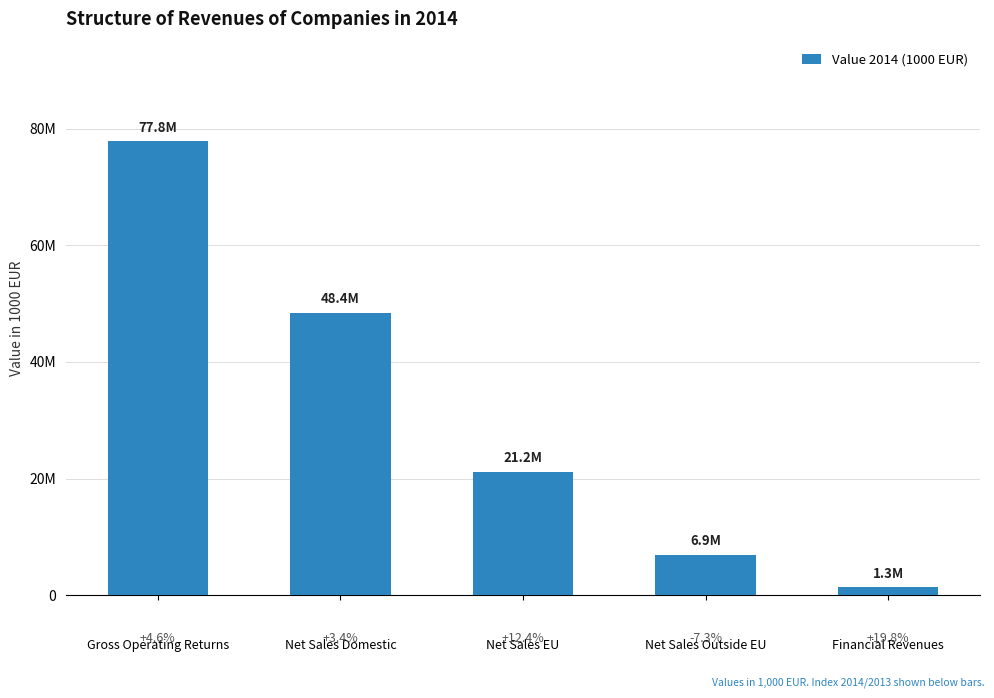

Which label corresponds to the smallest value in the chart?

Financial Revenues